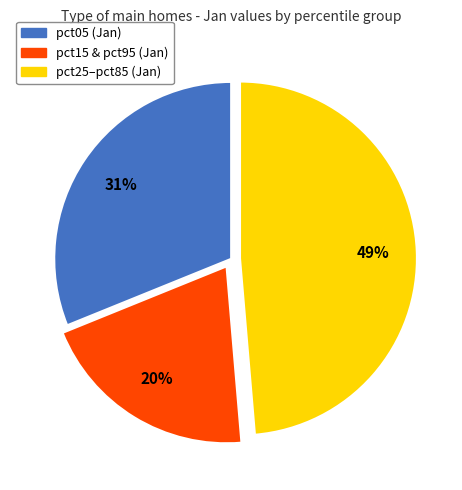

Is there any slice that represents more than half of the pie?

No